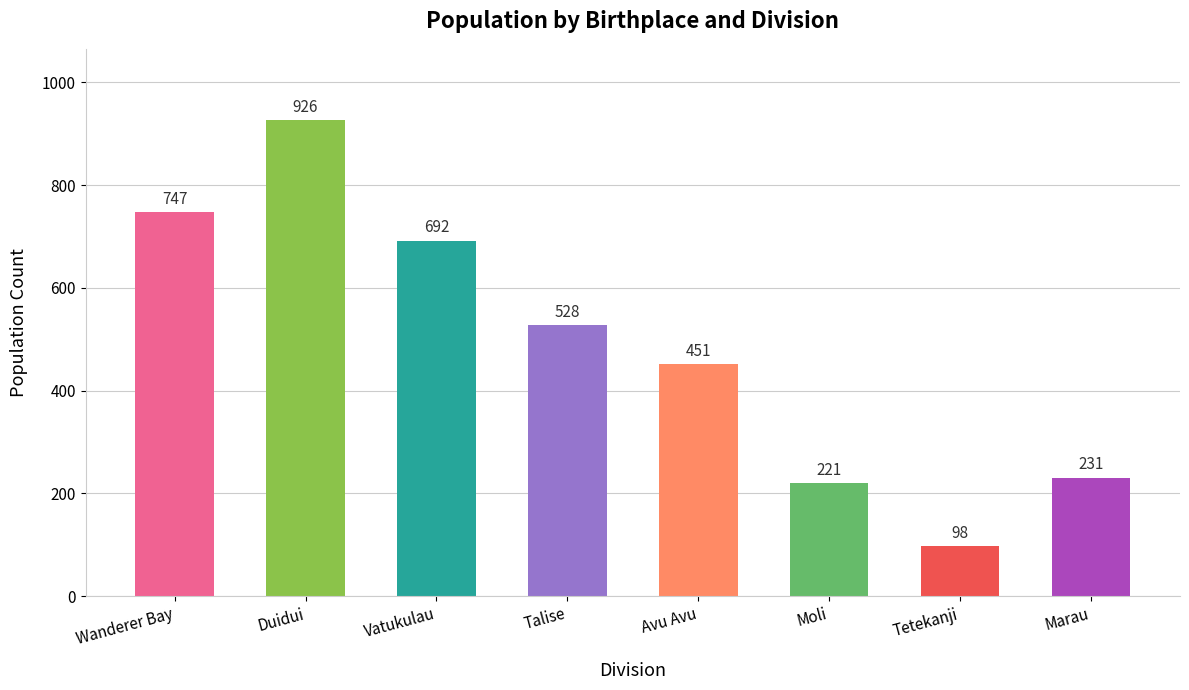

Rank the categories by value from highest to lowest.

Duidui, Wanderer Bay, Vatukulau, Talise, Avu Avu, Marau, Moli, Tetekanji